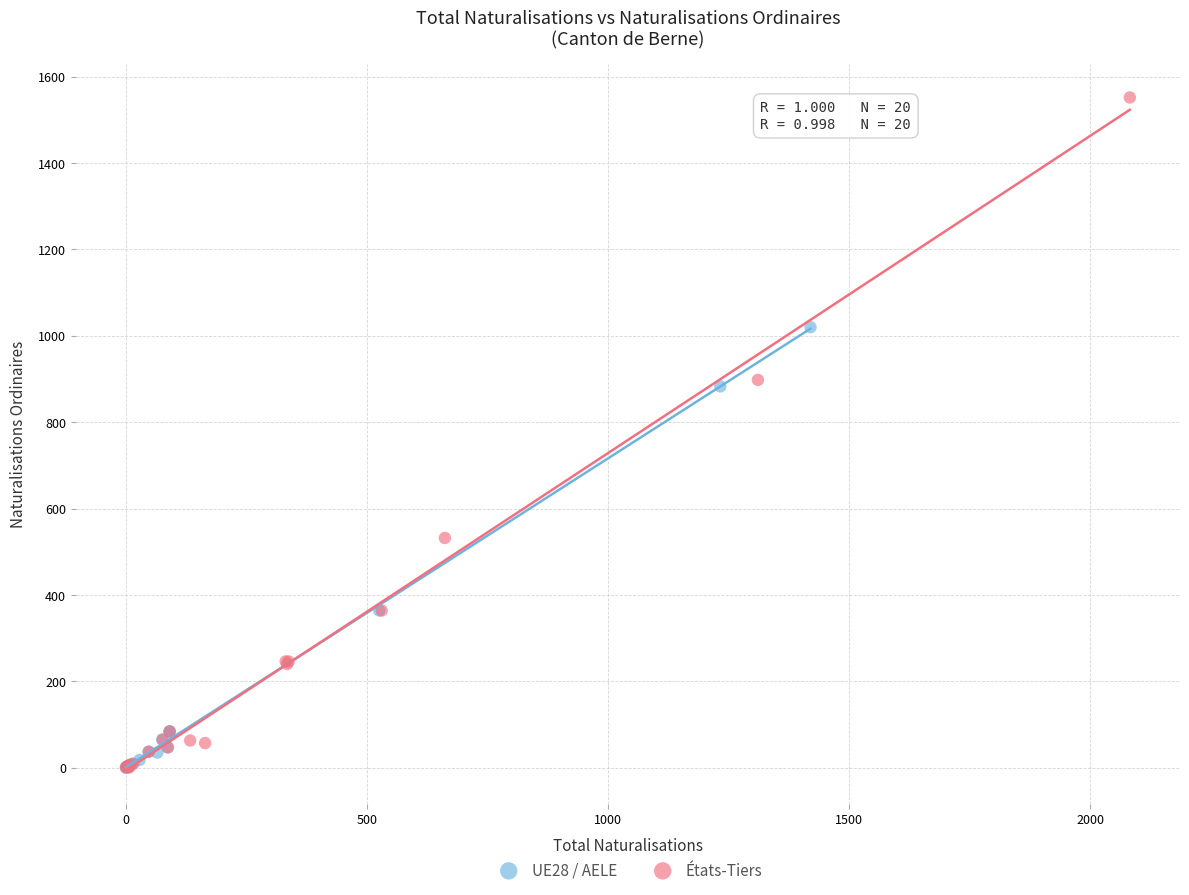

Which series contains the highest Y value?

États-Tiers